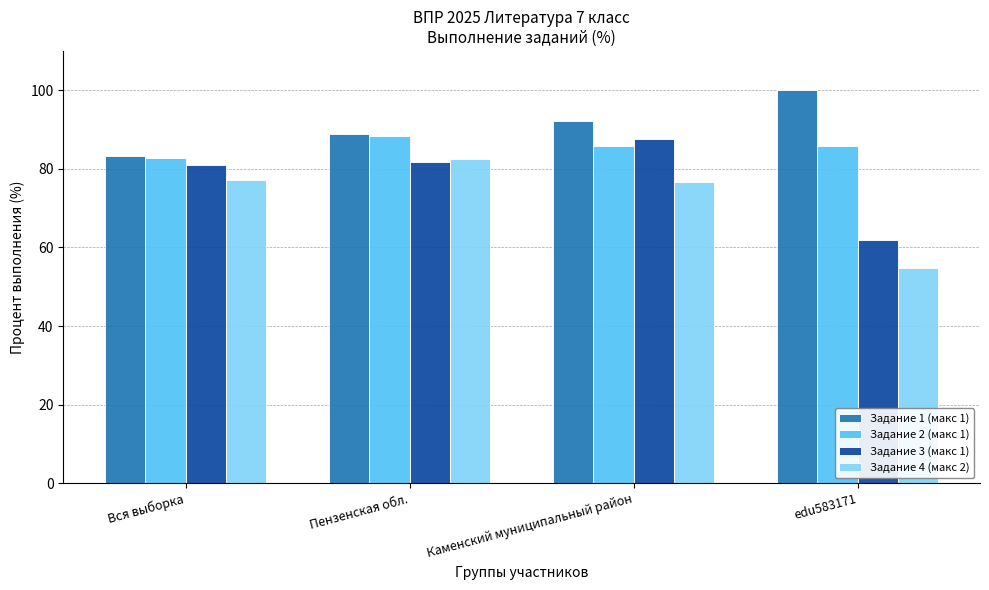

List the labels in order of Задание 1 (макс 1) value, largest first.

edu583171, Каменский муниципальный район, Пензенская обл., Вся выборка